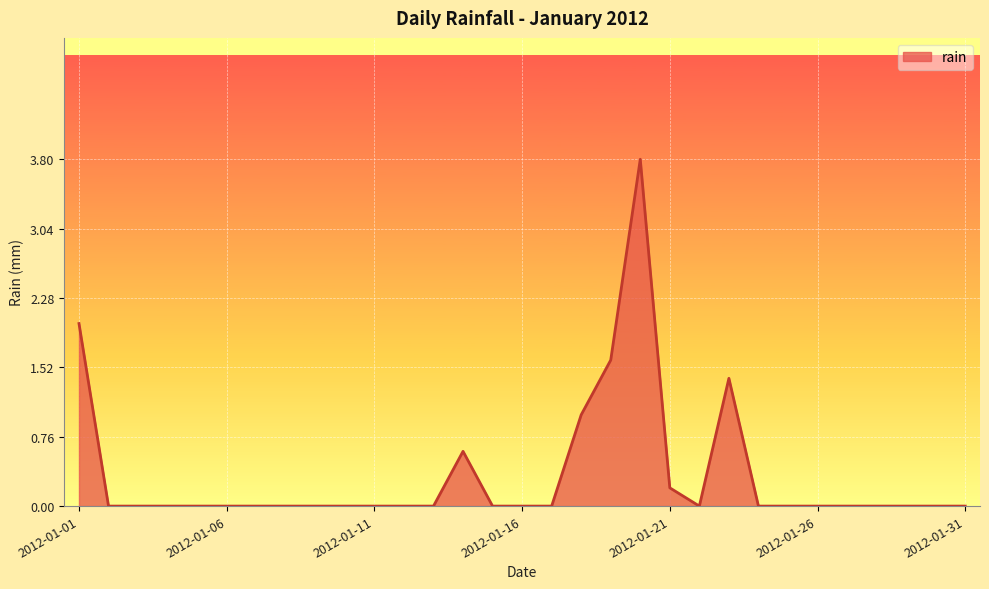

What is the maximum value shown in the chart?

3.8